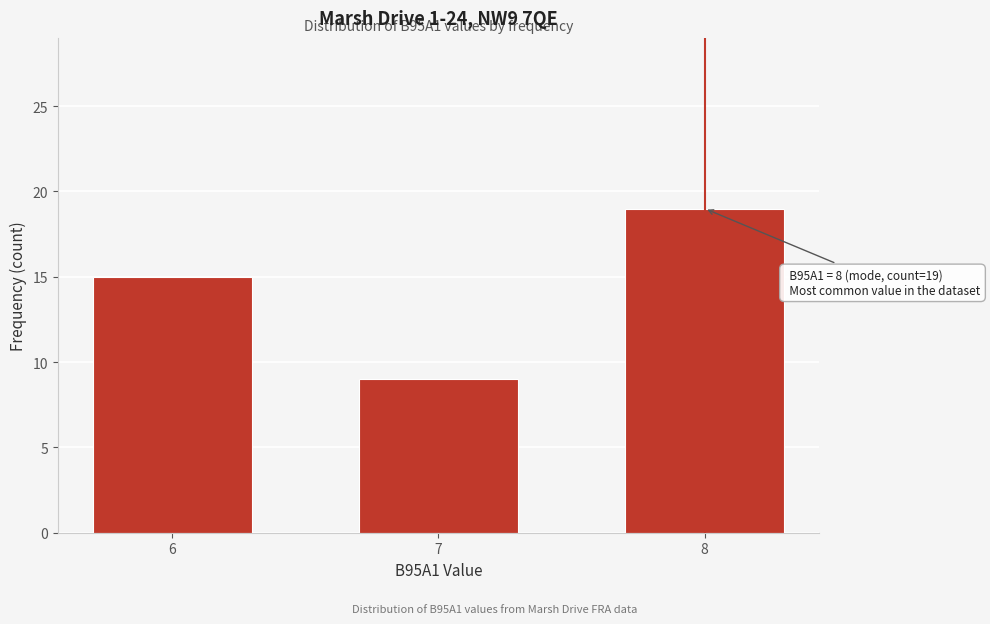

Reading left to right, extract all data points from this chart.

15	9	19